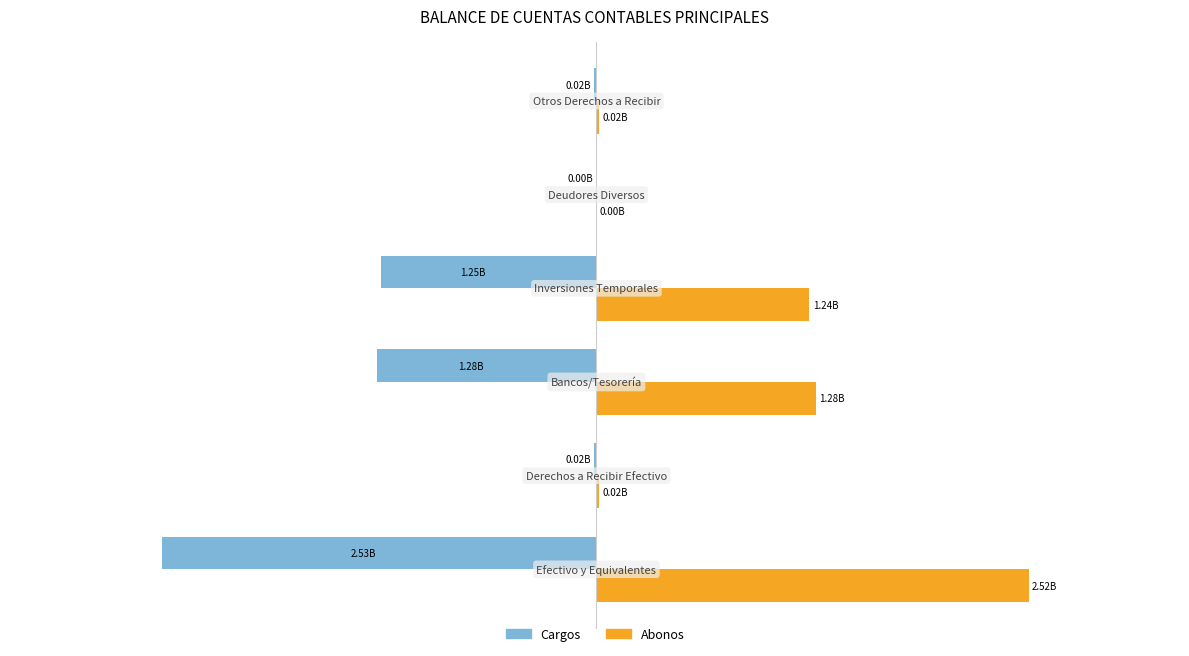

What are all the series names shown in the legend?

Cargos, Abonos